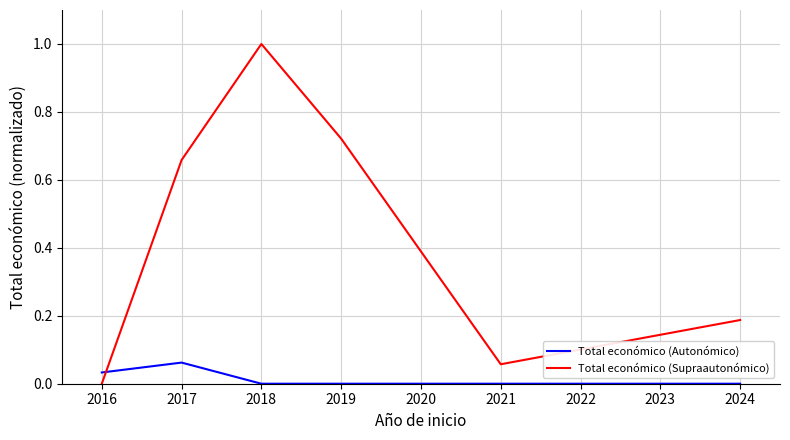

Which category has the highest value in the Total económico (Supraautonómico) series?

2018